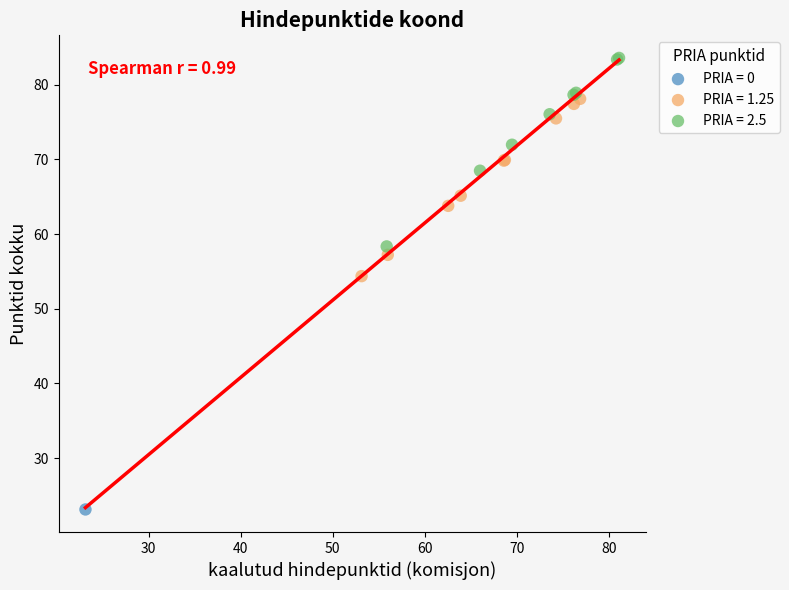

Which series contains the lowest Y value?

PRIA = 0